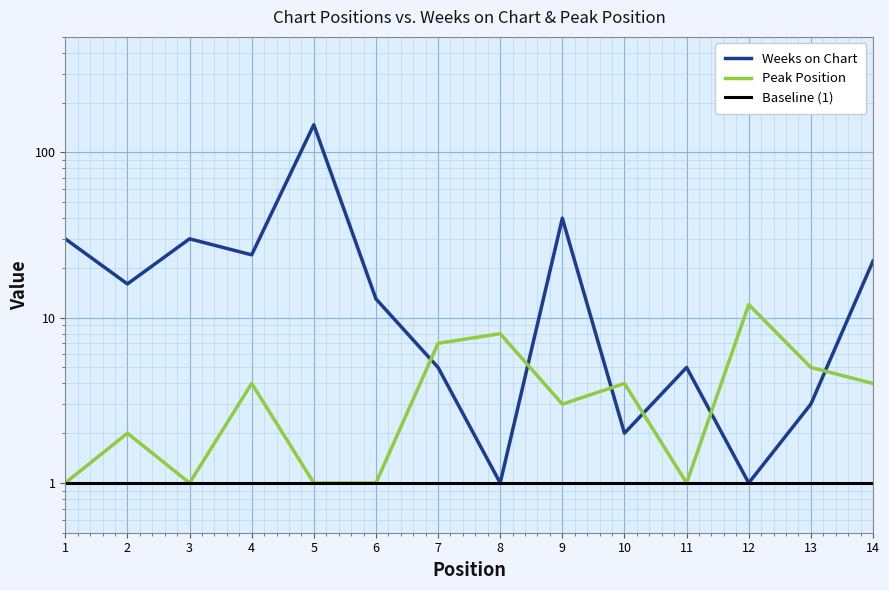

Is this an area chart (filled region under the line)?

No